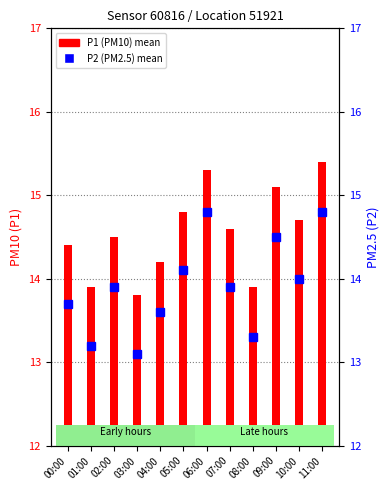

Which series has the largest range (max minus min)?

P2 (PM2.5)